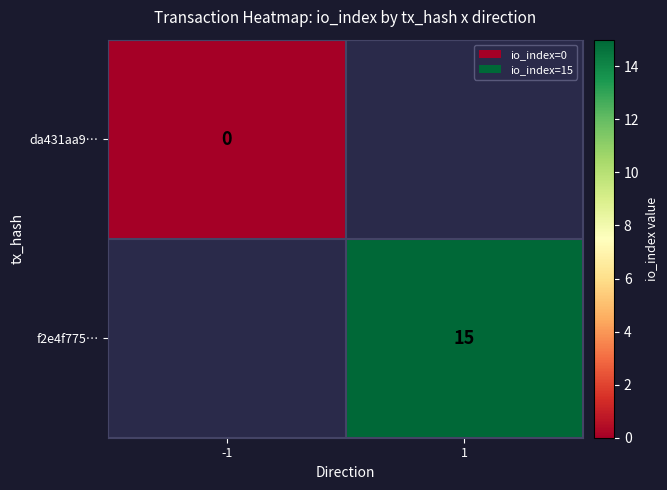

True or false: f2e4f775… has a value of 21 at 1.

False